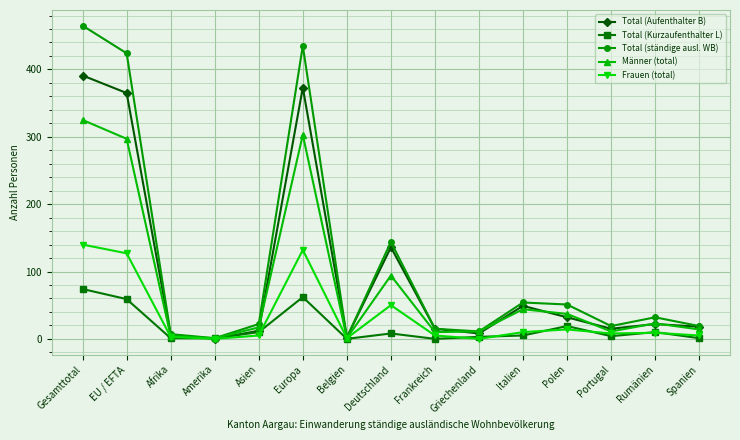

At Europa, list the series in order from smallest to largest.

Total (Kurzaufenthalter L), Frauen (total), Männer (total), Total (Aufenthalter B), Total (ständige ausl. WB)